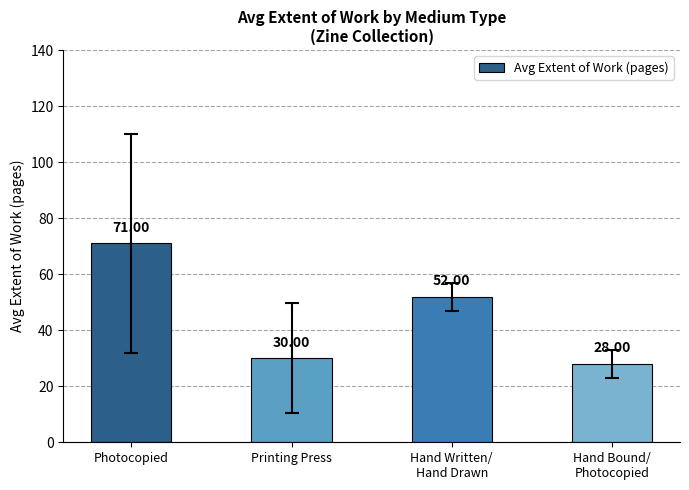

Are the bars horizontal?

No